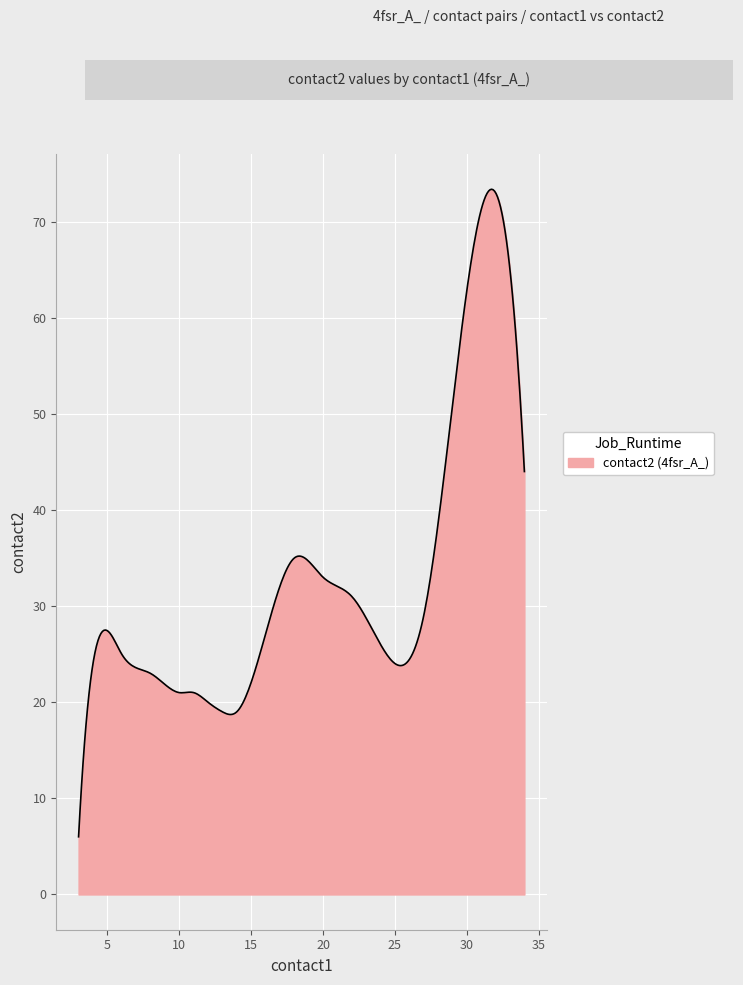

What is the smallest value displayed?

6.0